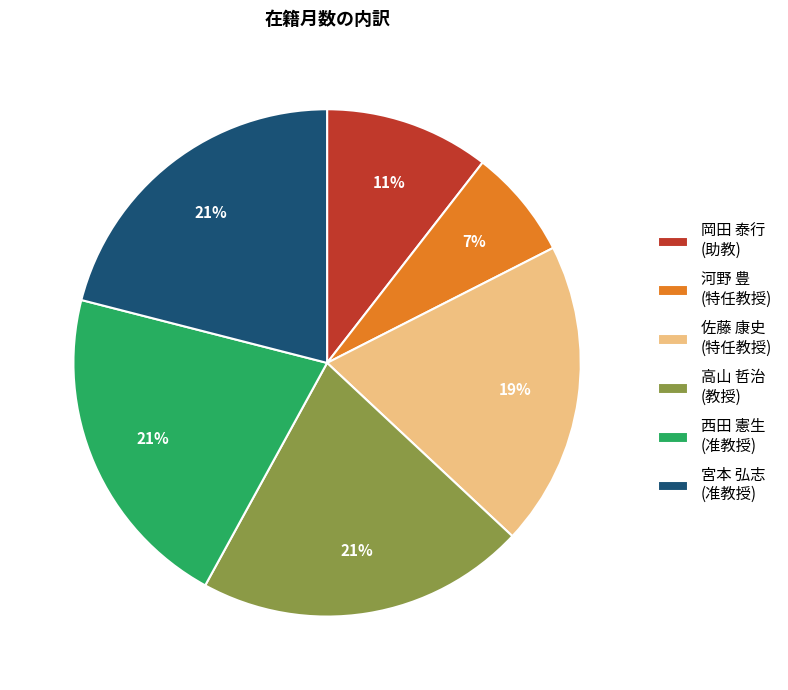

Do 岡田 泰行 (助教) and 高山 哲治 (教授) together represent more than half of the pie?

No